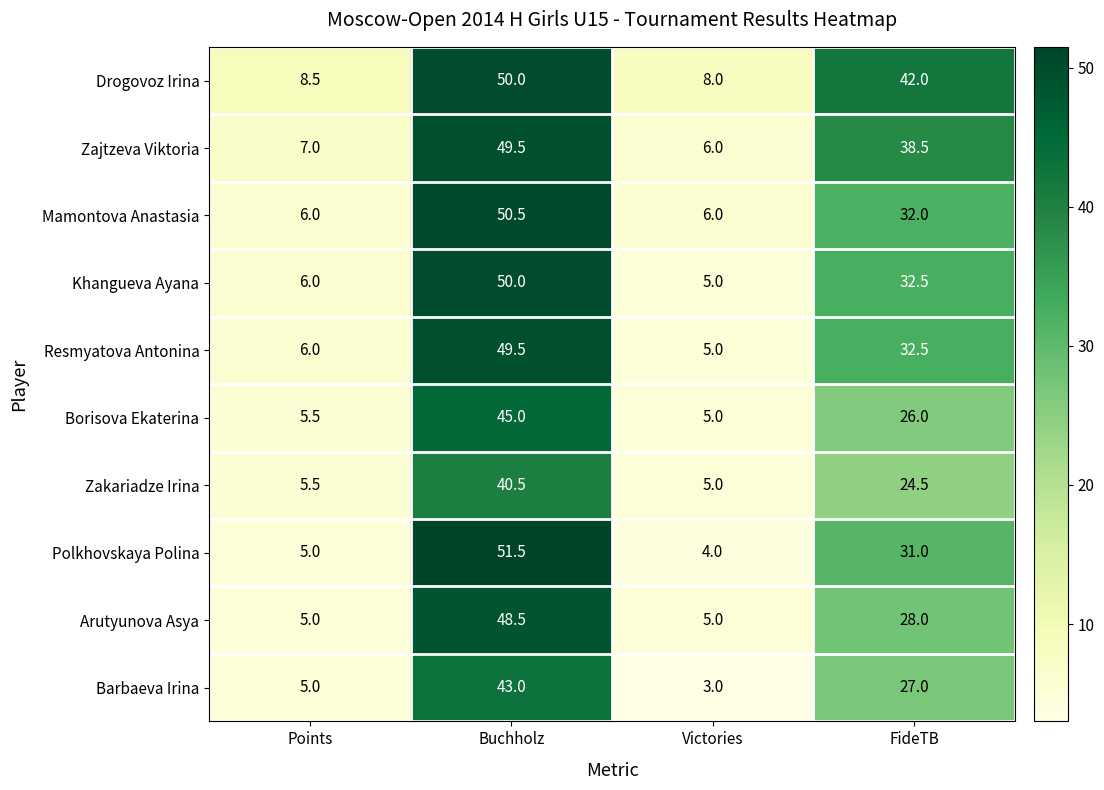

What is the sum of all Arutyunova Asya values?

86.5